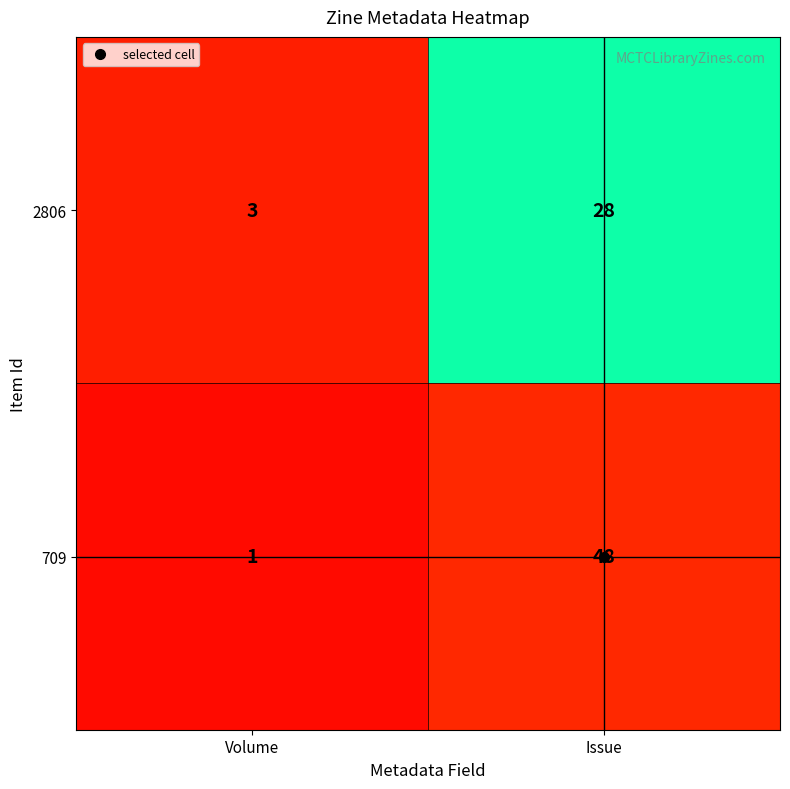

What is the difference between the 709 values at Issue and Volume?

47